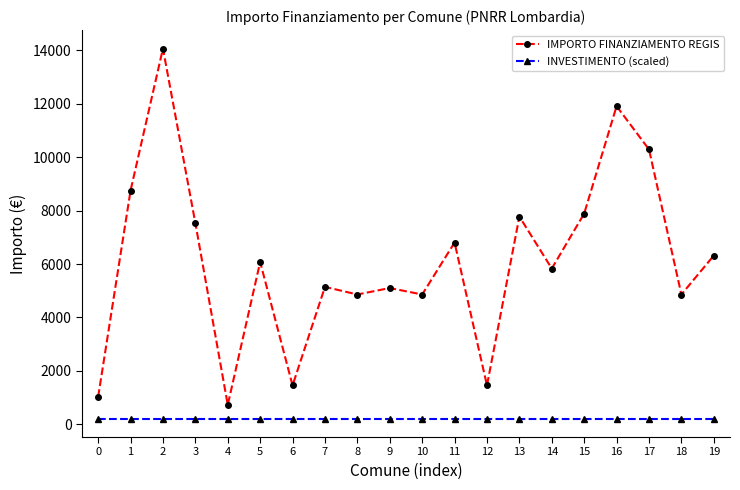

What is the total value across all series at 2?

14281.7